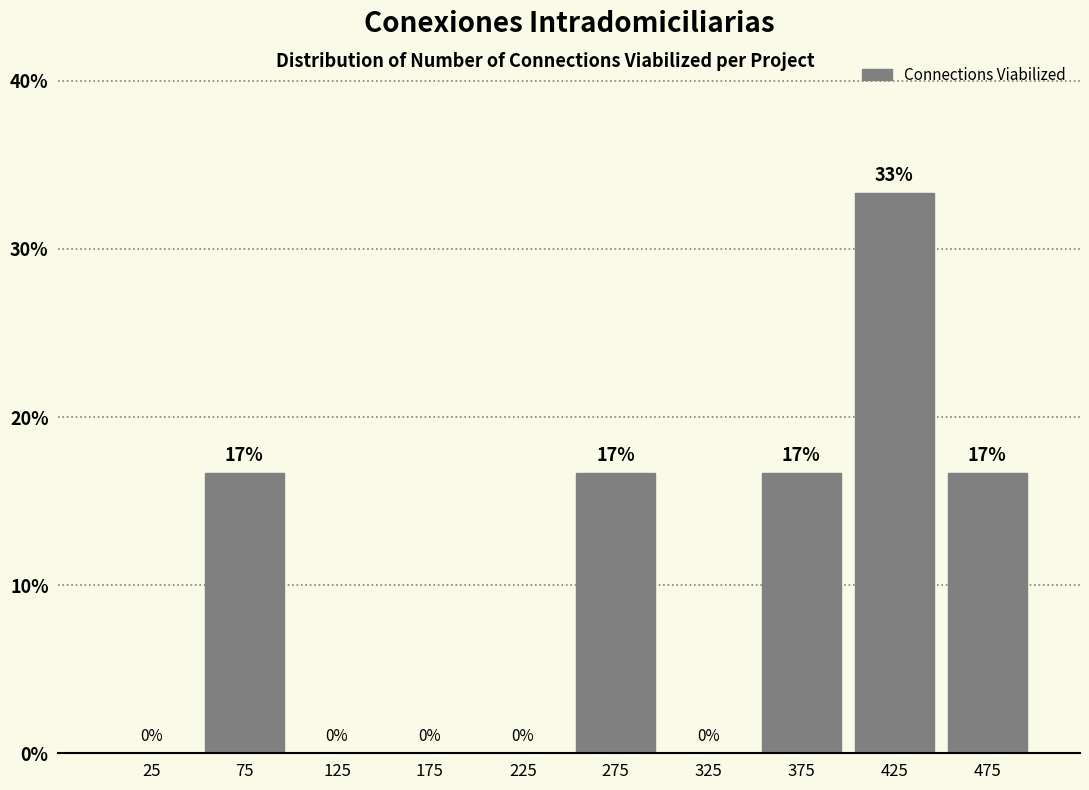

Over which range of the x-axis is the bar tallest?

400 to 450